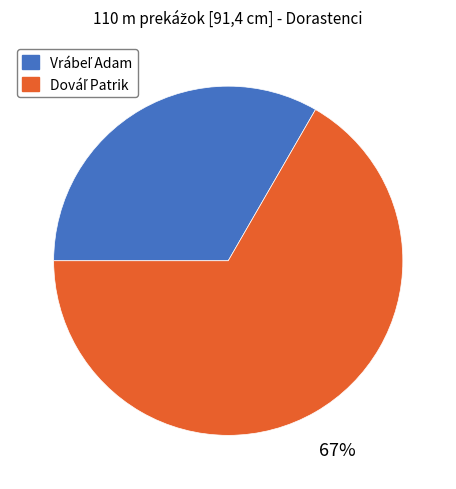

Count the number of slices in the pie.

2